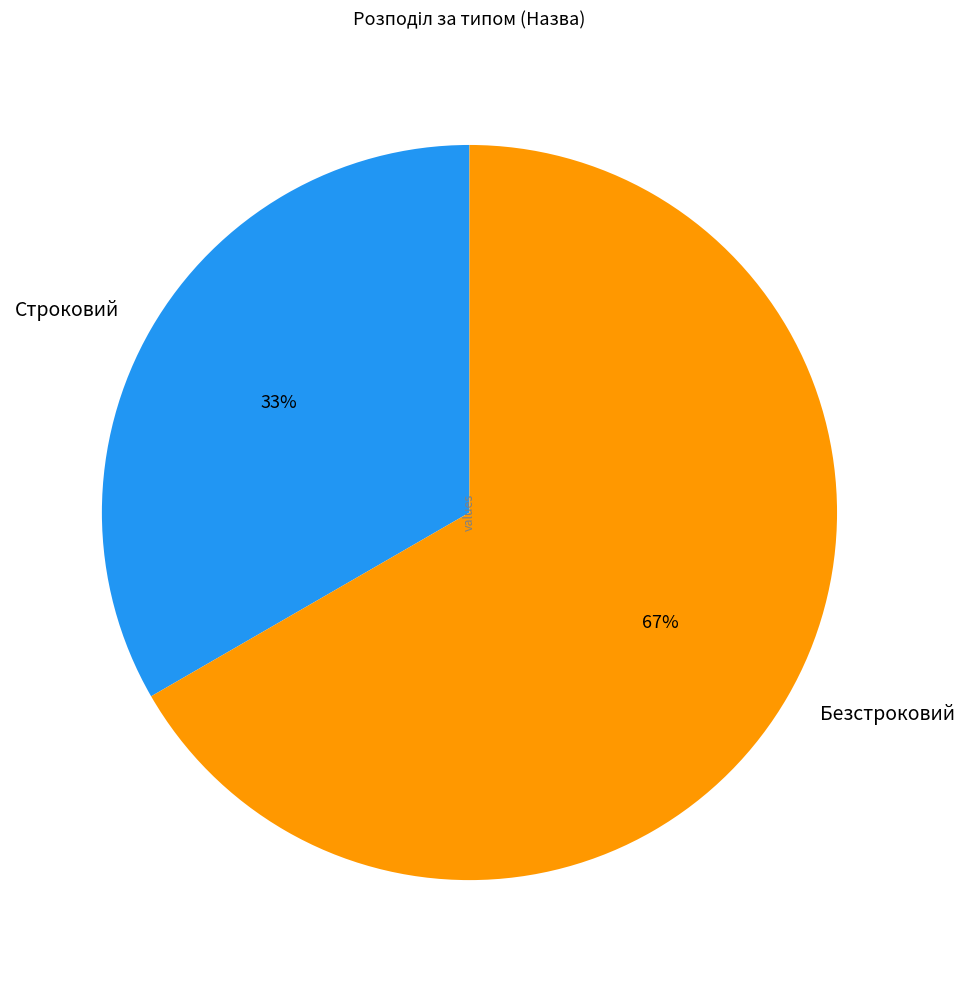

To the nearest percent, what is the average slice percentage?

50%